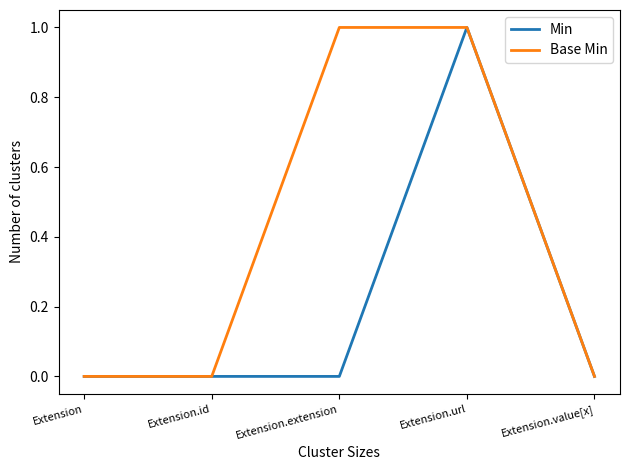

Is it true that Base Min equals 1 at Extension.extension?

True